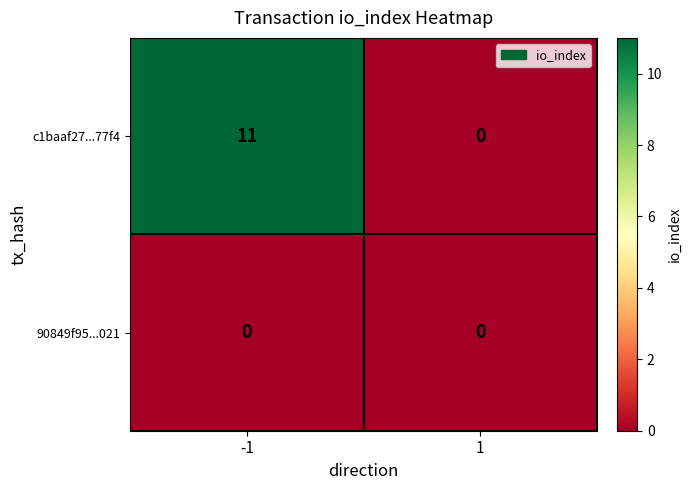

Is the value of c1baaf27...77f4 at -1 greater than the value of 90849f95...021 at -1?

Yes